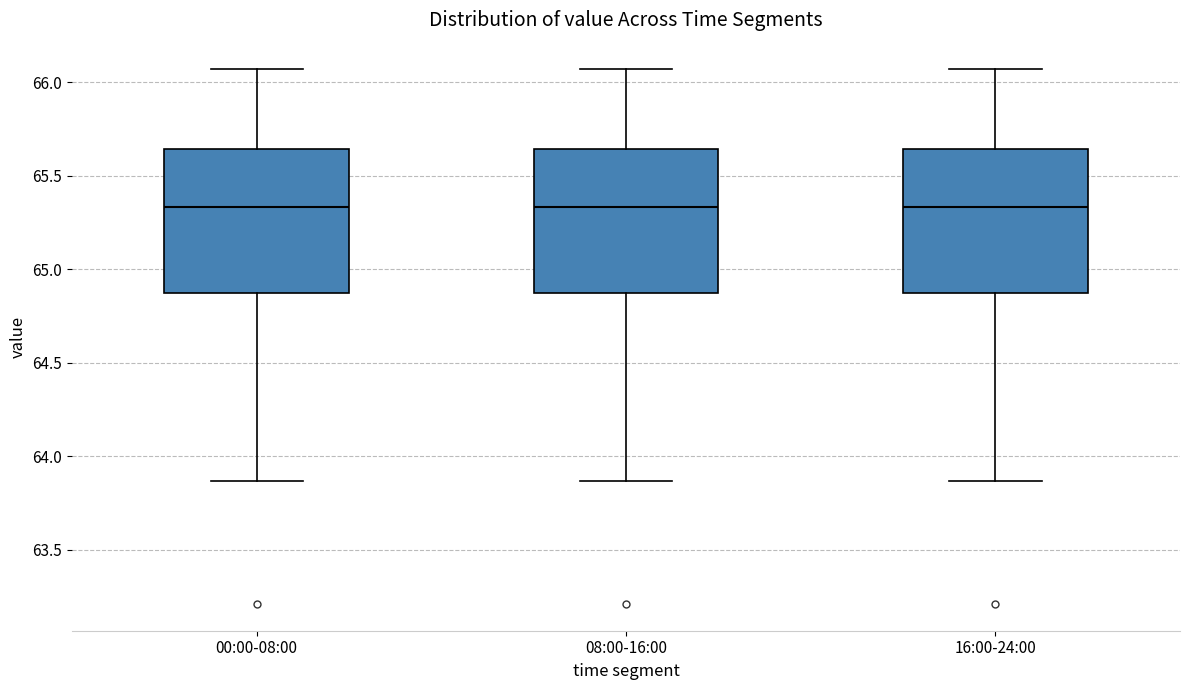

Reading left to right, transcribe this box plot: for each box, give where its median line is, the range the box spans, and where its two whiskers end, as read against the y-axis. The values are not printed on the chart, so give them approximately, as read against the axis.

00:00-08:00: median 65.35, box 64.90 to 65.65, whiskers 63.85 to 66.05
08:00-16:00: median 65.35, box 64.90 to 65.65, whiskers 63.85 to 66.05
16:00-24:00: median 65.35, box 64.90 to 65.65, whiskers 63.85 to 66.05